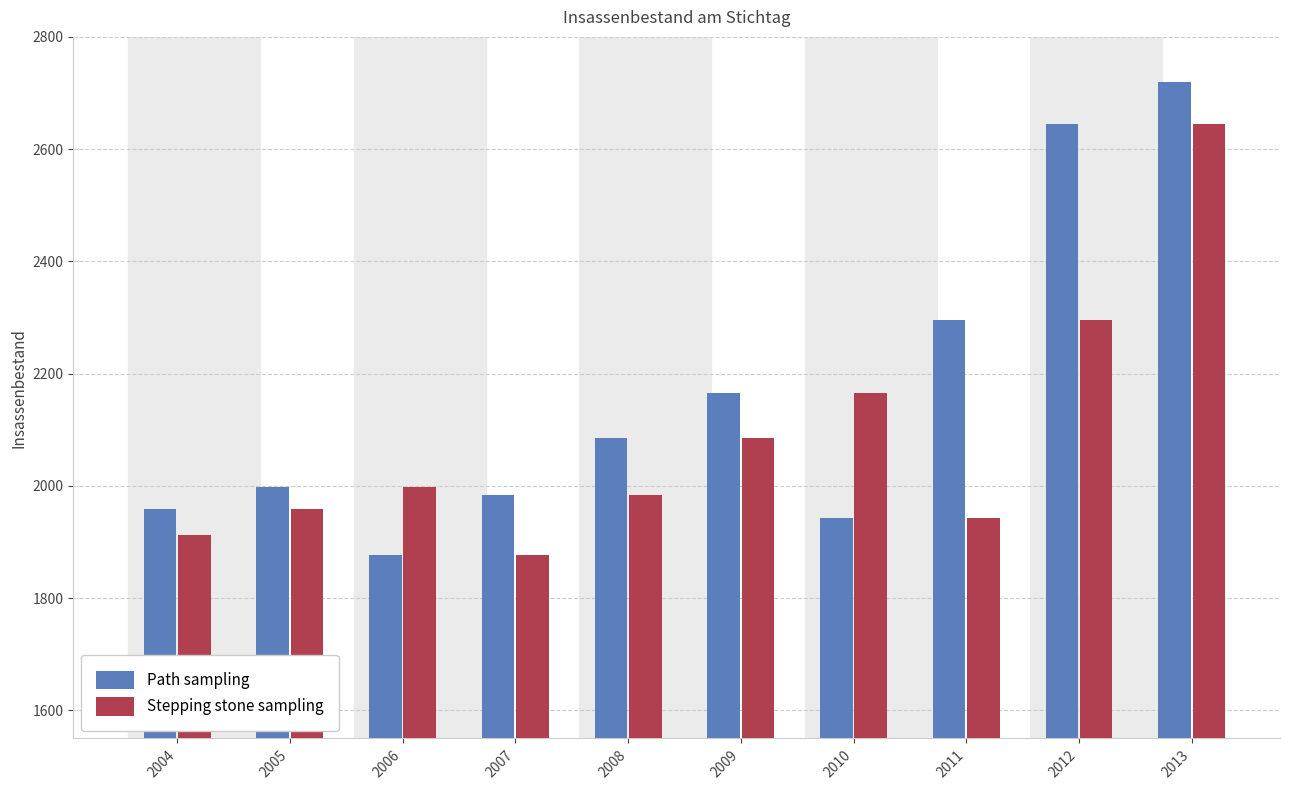

List the labels in order of Path sampling value, smallest first.

2006, 2010, 2004, 2007, 2005, 2008, 2009, 2011, 2012, 2013